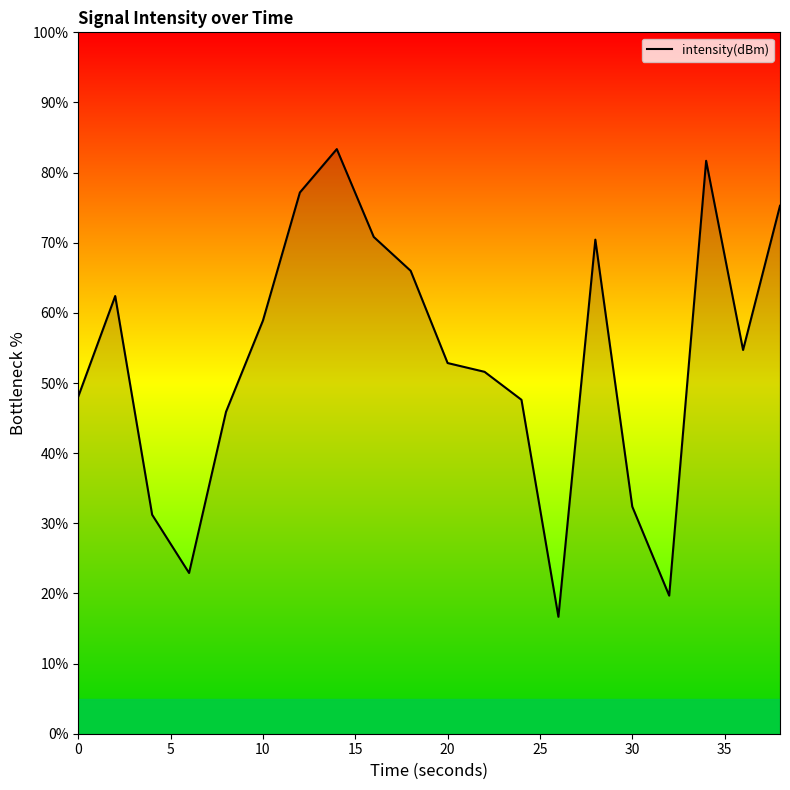

What is the smallest value displayed?

16.7